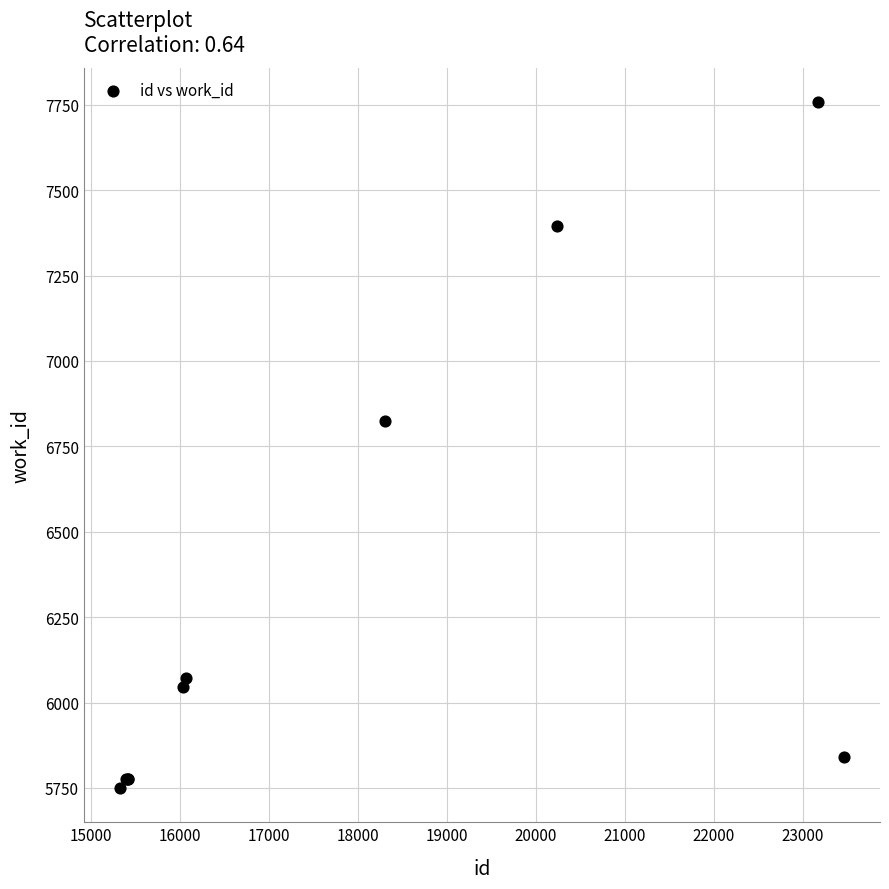

What Y value in the scatter plot is closest to 6753?

6825